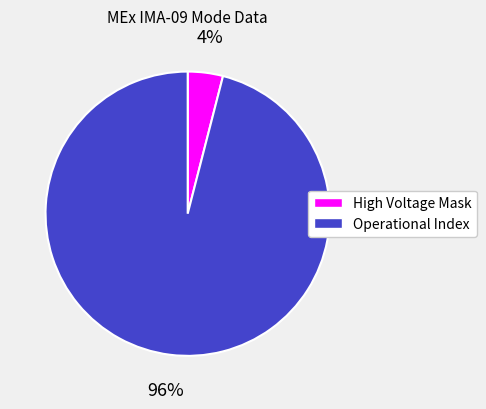

Is the sum of Operational Index and High Voltage Mask greater than half?

Yes